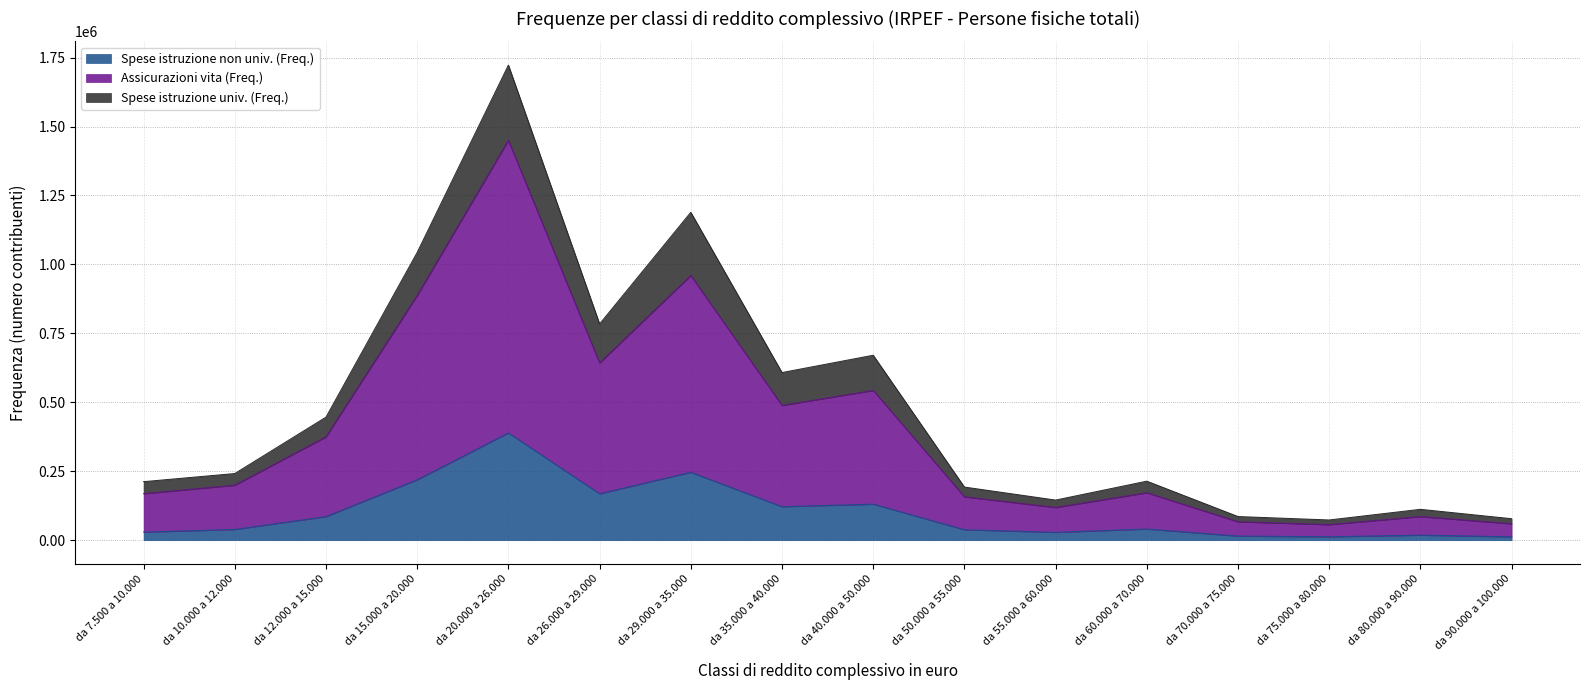

At which category is the sum across all series the highest?

da 20.000 a 26.000